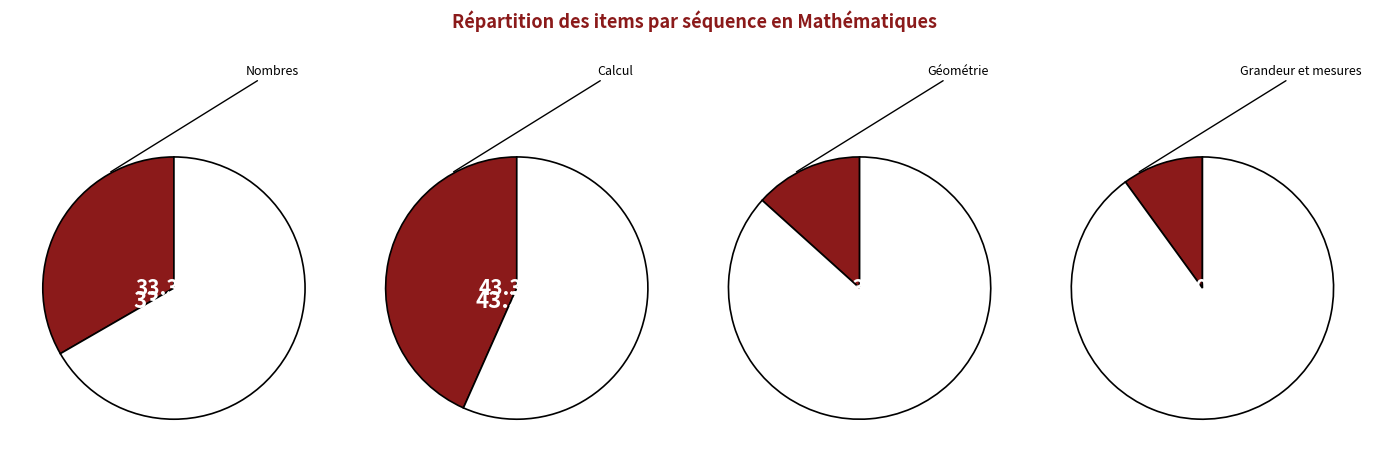

To the nearest percent, what is the difference between the largest and smallest slice percentages?

33%